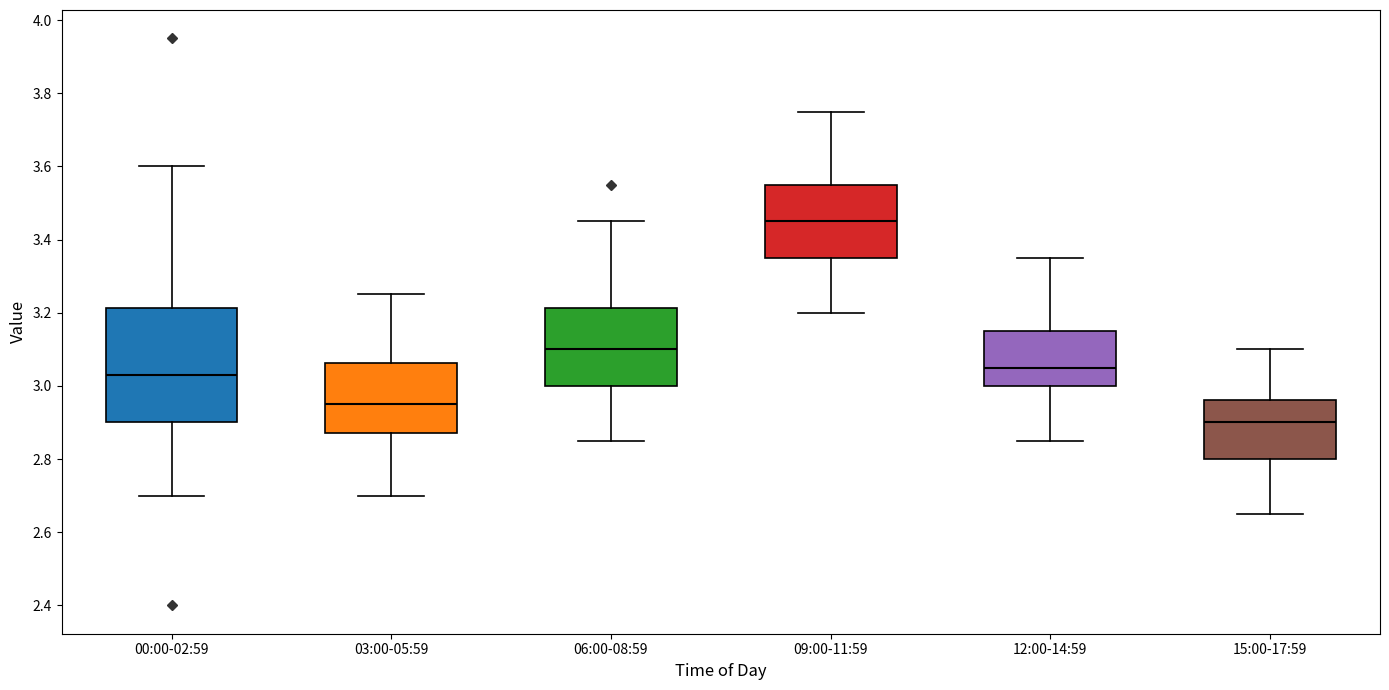

Comparing the boxes themselves (not the whiskers), which one is the tallest?

00:00-02:59